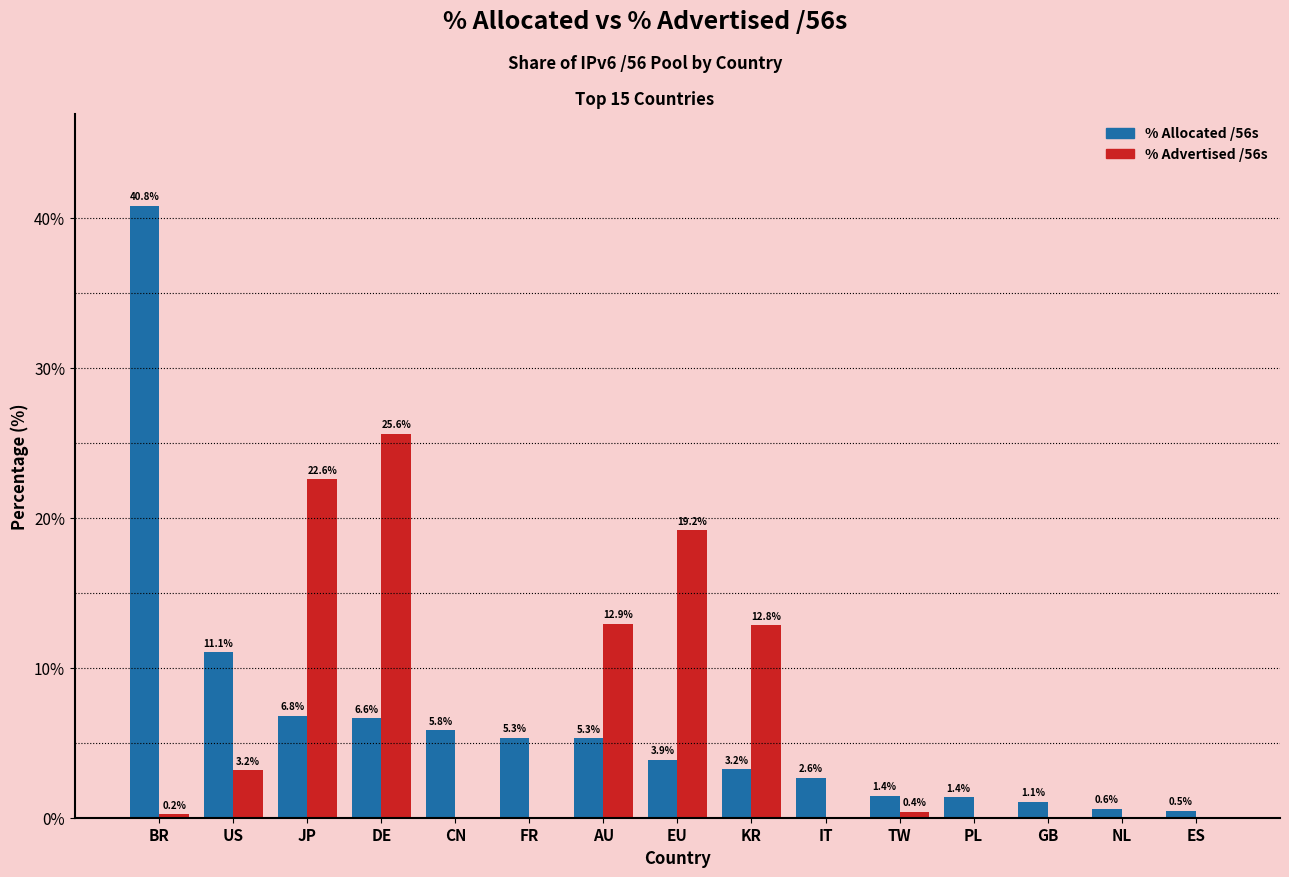

Which label corresponds to the largest value in the chart?

BR